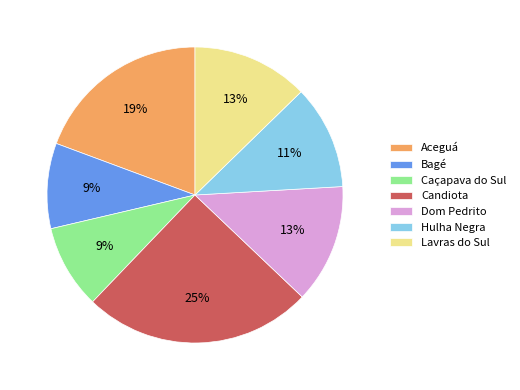

What is the ratio of the value at Aceguá to the value at Candiota?

0.8